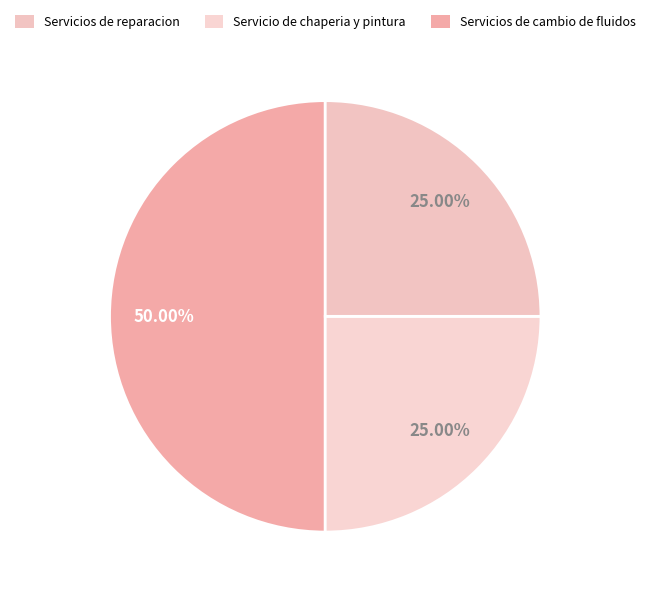

How many segments does this pie chart have?

3